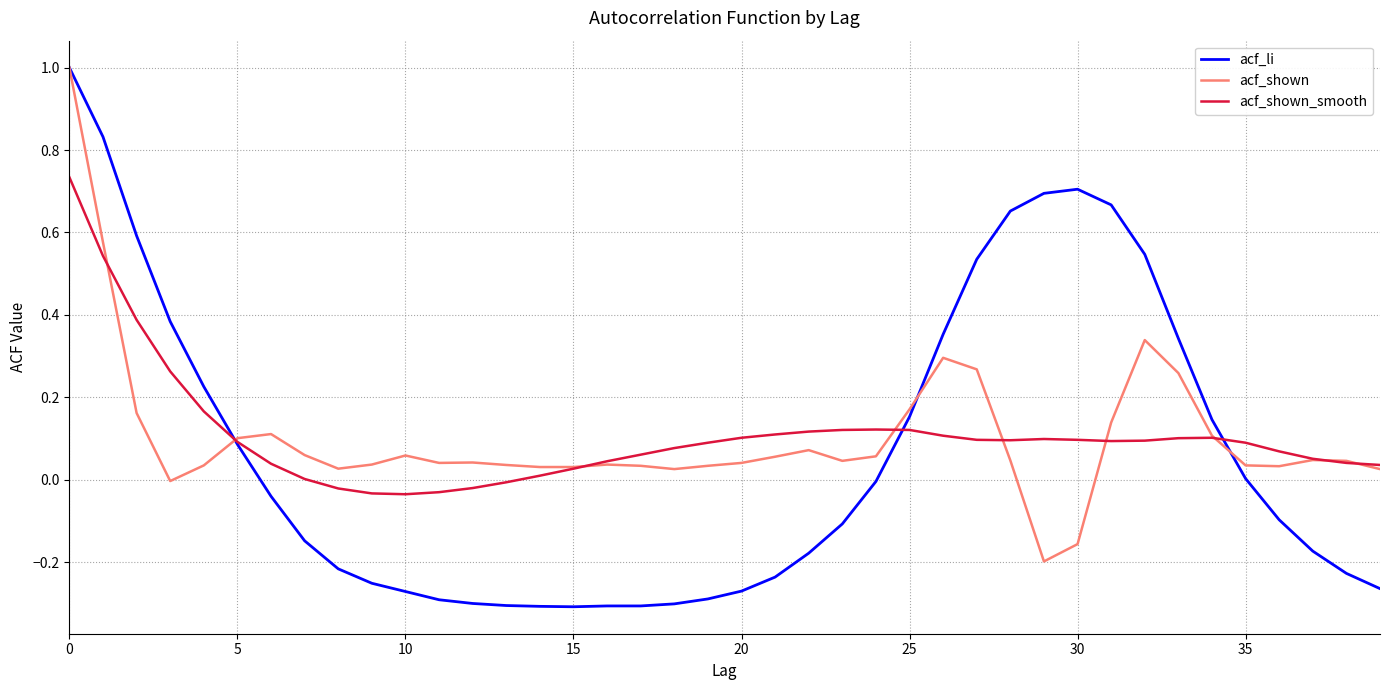

True or false: acf_shown and acf_shown_smooth cross at least once.

True